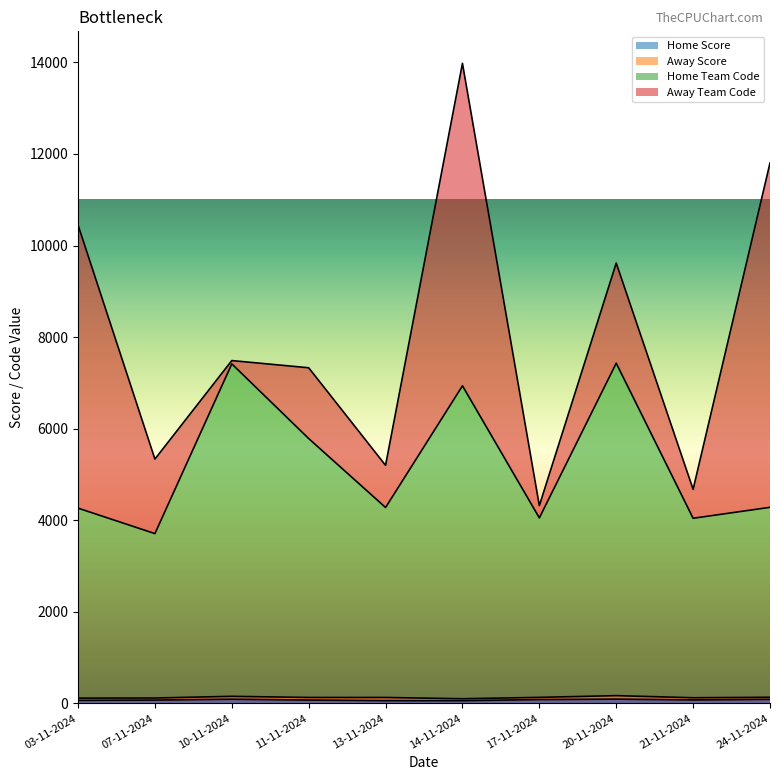

How many data points in Home Score are less than 75?

5